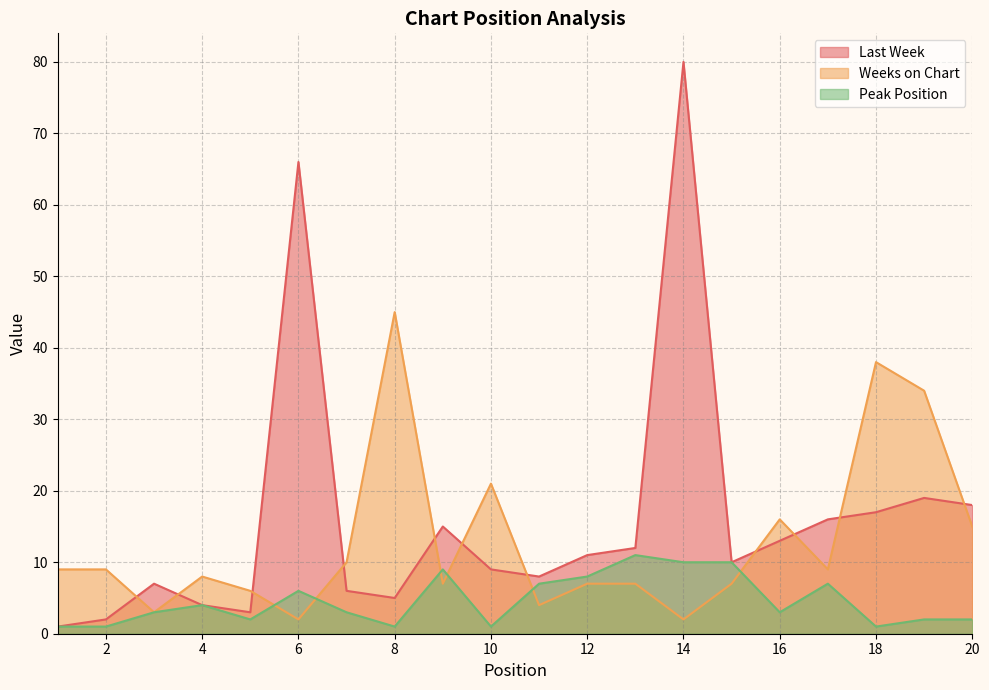

True or false: Peak Position and Weeks on Chart intersect in this chart.

True